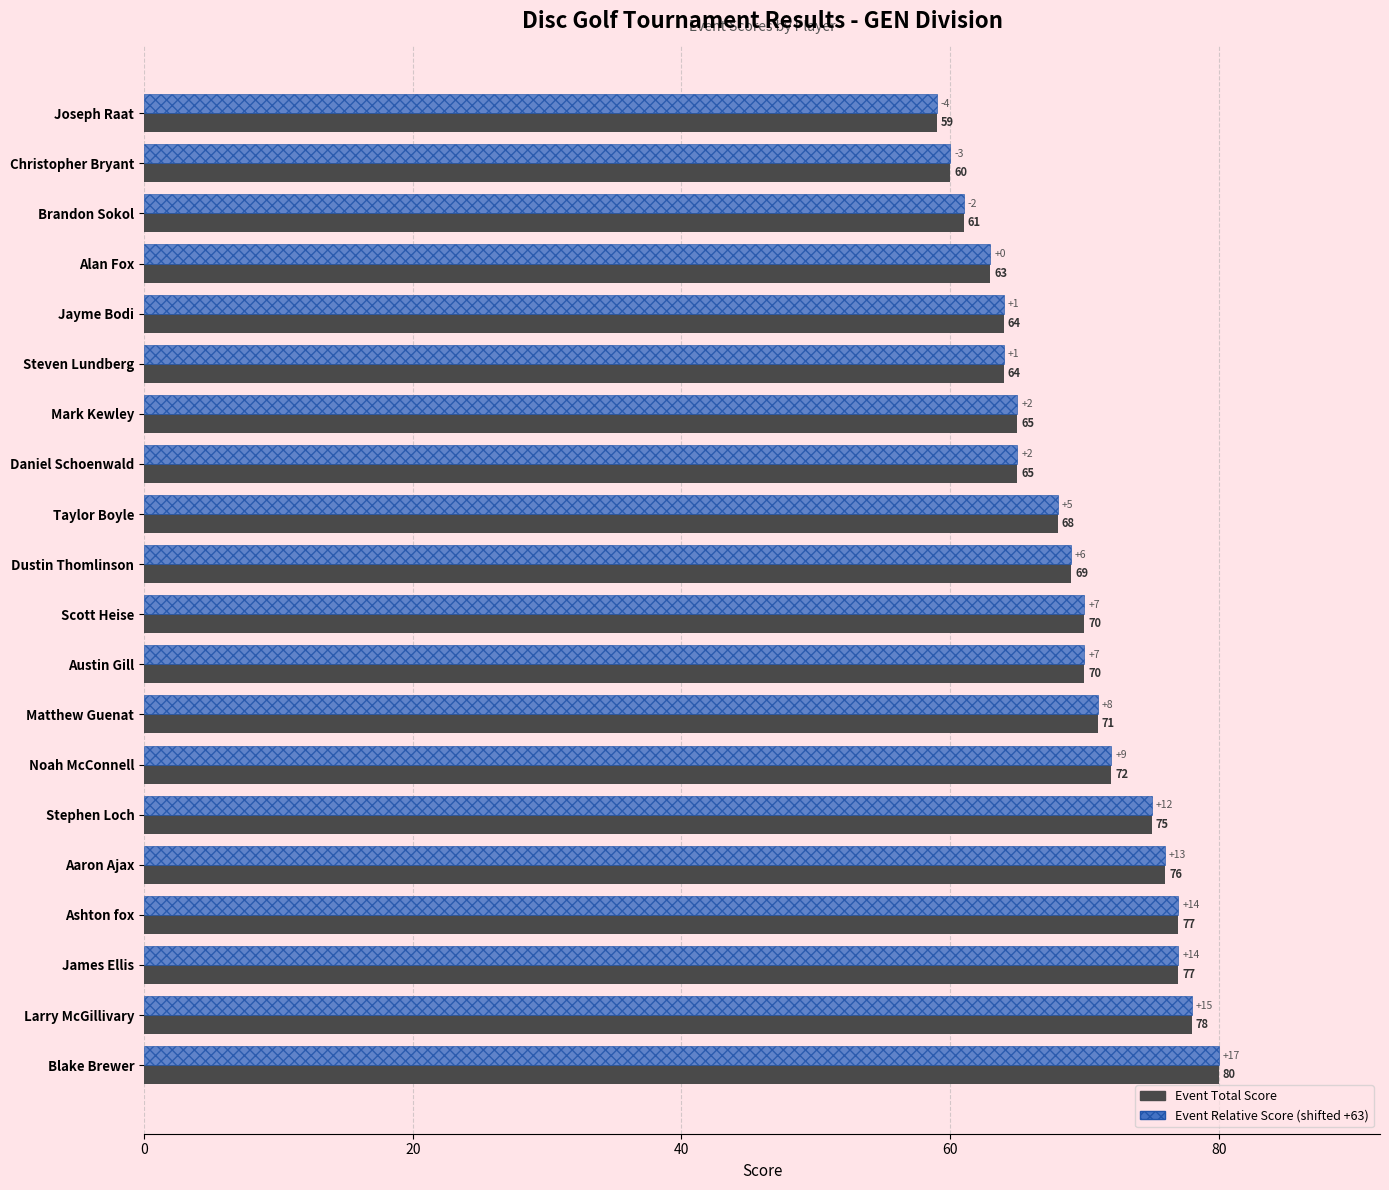

At which label does Event Relative Score (shifted +63) reach its peak?

Blake Brewer